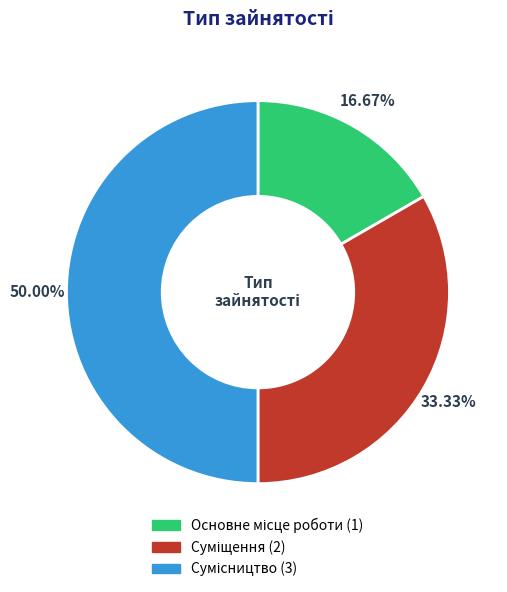

How many slices are in this pie chart?

3